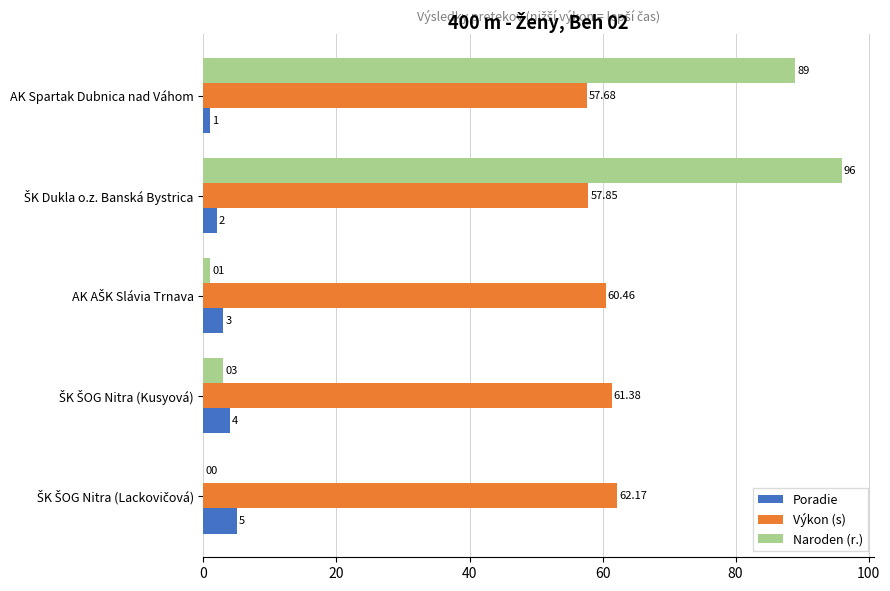

Which series has the largest range (max minus min)?

Naroden (r.)